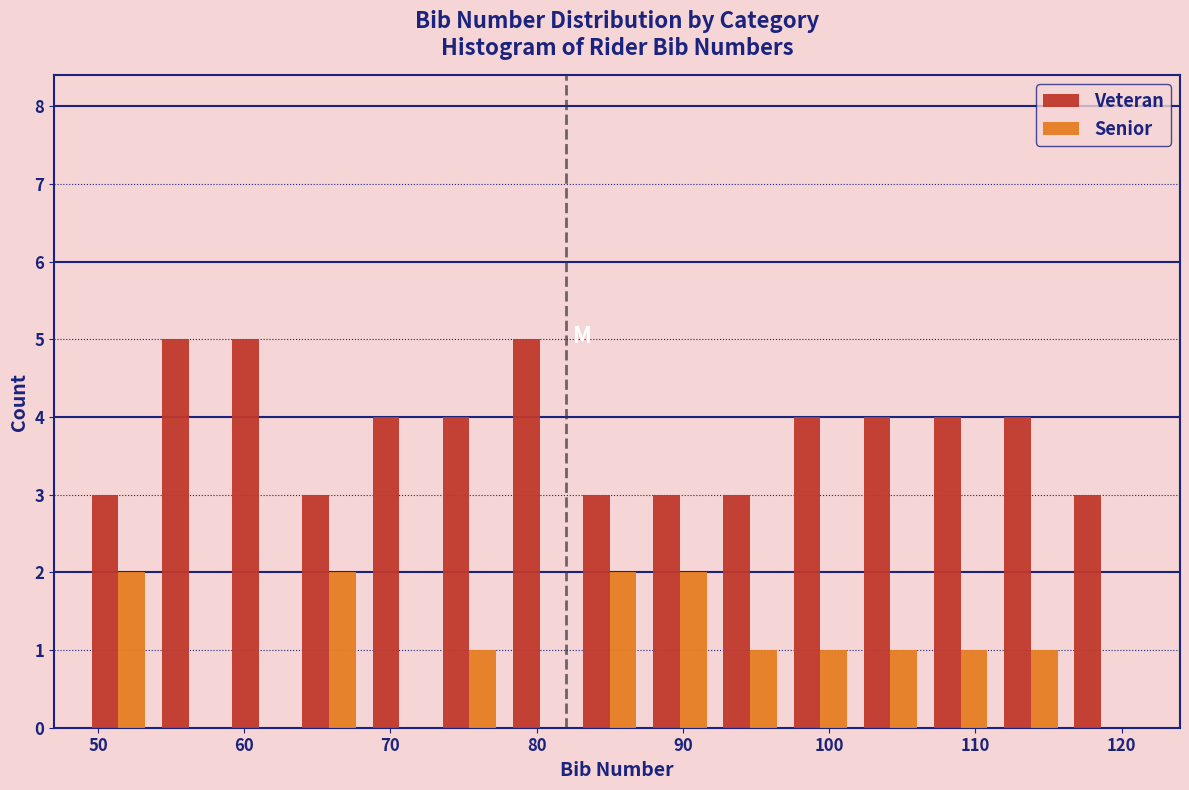

Reading left to right, list every range on the x-axis with the height of the bar of each series over it. Neither the bar edges nor the heights are printed on the chart, so give them approximately, as read against the axes.

49.0 to 53.8: Veteran=3	Senior=2
53.8 to 58.6: Veteran=5	Senior=0
58.6 to 63.4: Veteran=5	Senior=0
63.4 to 68.2: Veteran=3	Senior=2
68.2 to 73.0: Veteran=4	Senior=0
73.0 to 77.8: Veteran=4	Senior=1
77.8 to 82.6: Veteran=5	Senior=0
82.6 to 87.4: Veteran=3	Senior=2
87.4 to 92.2: Veteran=3	Senior=2
92.2 to 97.0: Veteran=3	Senior=1
97.0 to 101.8: Veteran=4	Senior=1
101.8 to 106.6: Veteran=4	Senior=1
106.6 to 111.4: Veteran=4	Senior=1
111.4 to 116.2: Veteran=4	Senior=1
116.2 to 121.0: Veteran=3	Senior=0